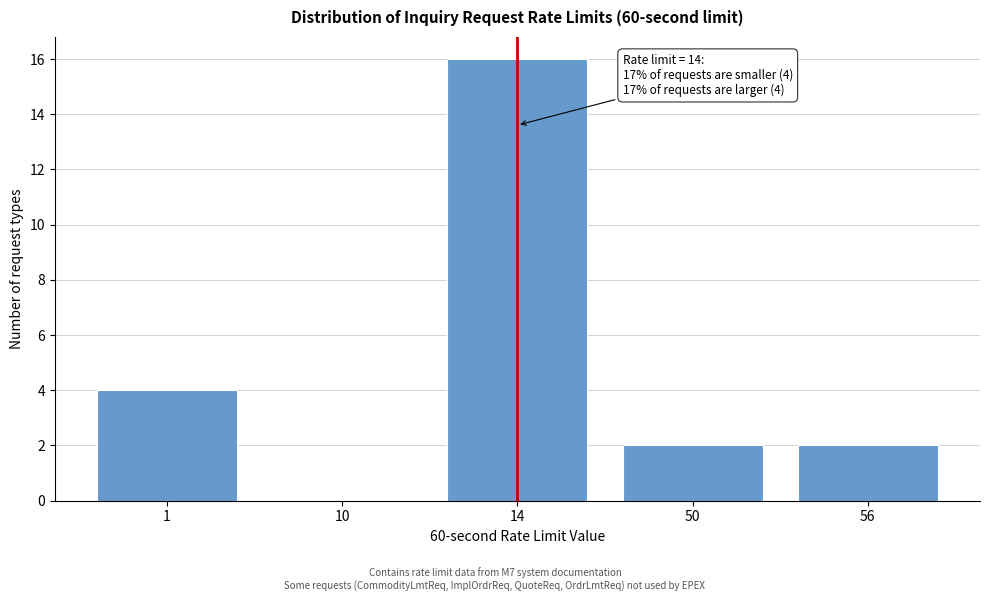

Reading left to right, transcribe all the data shown in this chart.

1=4	10=0	14=16	50=2	56=2